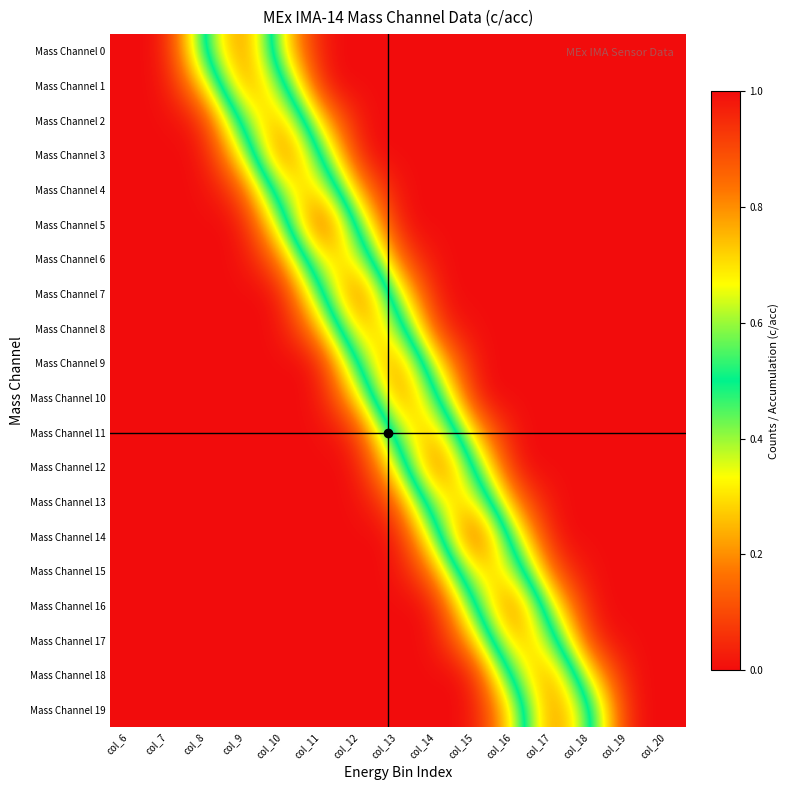

Reading left to right, what are all the values shown in this chart?

Mass Channel 0: col_6=0.0	col_7=0.0	col_8=0.5	col_9=0.9	col_10=0.3	col_11=0.0	col_12=0.0	col_13=0.0	col_14=0.0	col_15=0.0	col_16=0.0	col_17=0.0	col_18=0.0	col_19=0.0	col_20=0.0
Mass Channel 1: col_6=0.0	col_7=0.0	col_8=0.3	col_9=0.9	col_10=0.6	col_11=0.0	col_12=0.0	col_13=0.0	col_14=0.0	col_15=0.0	col_16=0.0	col_17=0.0	col_18=0.0	col_19=0.0	col_20=0.0
Mass Channel 2: col_6=0.0	col_7=0.0	col_8=0.0	col_9=0.6	col_10=0.8	col_11=0.2	col_12=0.0	col_13=0.0	col_14=0.0	col_15=0.0	col_16=0.0	col_17=0.0	col_18=0.0	col_19=0.0	col_20=0.0
Mass Channel 3: col_6=0.0	col_7=0.0	col_8=0.0	col_9=0.4	col_10=0.9	col_11=0.5	col_12=0.0	col_13=0.0	col_14=0.0	col_15=0.0	col_16=0.0	col_17=0.0	col_18=0.0	col_19=0.0	col_20=0.0
Mass Channel 4: col_6=0.0	col_7=0.0	col_8=0.0	col_9=0.1	col_10=0.7	col_11=0.8	col_12=0.2	col_13=0.0	col_14=0.0	col_15=0.0	col_16=0.0	col_17=0.0	col_18=0.0	col_19=0.0	col_20=0.0
Mass Channel 5: col_6=0.0	col_7=0.0	col_8=0.0	col_9=0.0	col_10=0.4	col_11=1.0	col_12=0.4	col_13=0.0	col_14=0.0	col_15=0.0	col_16=0.0	col_17=0.0	col_18=0.0	col_19=0.0	col_20=0.0
Mass Channel 6: col_6=0.0	col_7=0.0	col_8=0.0	col_9=0.0	col_10=0.2	col_11=0.7	col_12=0.7	col_13=0.1	col_14=0.0	col_15=0.0	col_16=0.0	col_17=0.0	col_18=0.0	col_19=0.0	col_20=0.0
Mass Channel 7: col_6=0.0	col_7=0.0	col_8=0.0	col_9=0.0	col_10=0.0	col_11=0.5	col_12=0.9	col_13=0.4	col_14=0.0	col_15=0.0	col_16=0.0	col_17=0.0	col_18=0.0	col_19=0.0	col_20=0.0
Mass Channel 8: col_6=0.0	col_7=0.0	col_8=0.0	col_9=0.0	col_10=0.0	col_11=0.2	col_12=0.8	col_13=0.6	col_14=0.0	col_15=0.0	col_16=0.0	col_17=0.0	col_18=0.0	col_19=0.0	col_20=0.0
Mass Channel 9: col_6=0.0	col_7=0.0	col_8=0.0	col_9=0.0	col_10=0.0	col_11=0.0	col_12=0.6	col_13=0.9	col_14=0.3	col_15=0.0	col_16=0.0	col_17=0.0	col_18=0.0	col_19=0.0	col_20=0.0
Mass Channel 10: col_6=0.0	col_7=0.0	col_8=0.0	col_9=0.0	col_10=0.0	col_11=0.0	col_12=0.3	col_13=0.9	col_14=0.6	col_15=0.0	col_16=0.0	col_17=0.0	col_18=0.0	col_19=0.0	col_20=0.0
Mass Channel 11: col_6=0.0	col_7=0.0	col_8=0.0	col_9=0.0	col_10=0.0	col_11=0.0	col_12=0.0	col_13=0.6	col_14=0.8	col_15=0.2	col_16=0.0	col_17=0.0	col_18=0.0	col_19=0.0	col_20=0.0
Mass Channel 12: col_6=0.0	col_7=0.0	col_8=0.0	col_9=0.0	col_10=0.0	col_11=0.0	col_12=0.0	col_13=0.4	col_14=0.9	col_15=0.5	col_16=0.0	col_17=0.0	col_18=0.0	col_19=0.0	col_20=0.0
Mass Channel 13: col_6=0.0	col_7=0.0	col_8=0.0	col_9=0.0	col_10=0.0	col_11=0.0	col_12=0.0	col_13=0.1	col_14=0.7	col_15=0.7	col_16=0.2	col_17=0.0	col_18=0.0	col_19=0.0	col_20=0.0
Mass Channel 14: col_6=0.0	col_7=0.0	col_8=0.0	col_9=0.0	col_10=0.0	col_11=0.0	col_12=0.0	col_13=0.0	col_14=0.4	col_15=1.0	col_16=0.4	col_17=0.0	col_18=0.0	col_19=0.0	col_20=0.0
Mass Channel 15: col_6=0.0	col_7=0.0	col_8=0.0	col_9=0.0	col_10=0.0	col_11=0.0	col_12=0.0	col_13=0.0	col_14=0.2	col_15=0.8	col_16=0.7	col_17=0.1	col_18=0.0	col_19=0.0	col_20=0.0
Mass Channel 16: col_6=0.0	col_7=0.0	col_8=0.0	col_9=0.0	col_10=0.0	col_11=0.0	col_12=0.0	col_13=0.0	col_14=0.0	col_15=0.5	col_16=0.9	col_17=0.4	col_18=0.0	col_19=0.0	col_20=0.0
Mass Channel 17: col_6=0.0	col_7=0.0	col_8=0.0	col_9=0.0	col_10=0.0	col_11=0.0	col_12=0.0	col_13=0.0	col_14=0.0	col_15=0.2	col_16=0.8	col_17=0.6	col_18=0.0	col_19=0.0	col_20=0.0
Mass Channel 18: col_6=0.0	col_7=0.0	col_8=0.0	col_9=0.0	col_10=0.0	col_11=0.0	col_12=0.0	col_13=0.0	col_14=0.0	col_15=0.0	col_16=0.6	col_17=0.9	col_18=0.3	col_19=0.0	col_20=0.0
Mass Channel 19: col_6=0.0	col_7=0.0	col_8=0.0	col_9=0.0	col_10=0.0	col_11=0.0	col_12=0.0	col_13=0.0	col_14=0.0	col_15=0.0	col_16=0.3	col_17=0.9	col_18=0.5	col_19=0.0	col_20=0.0